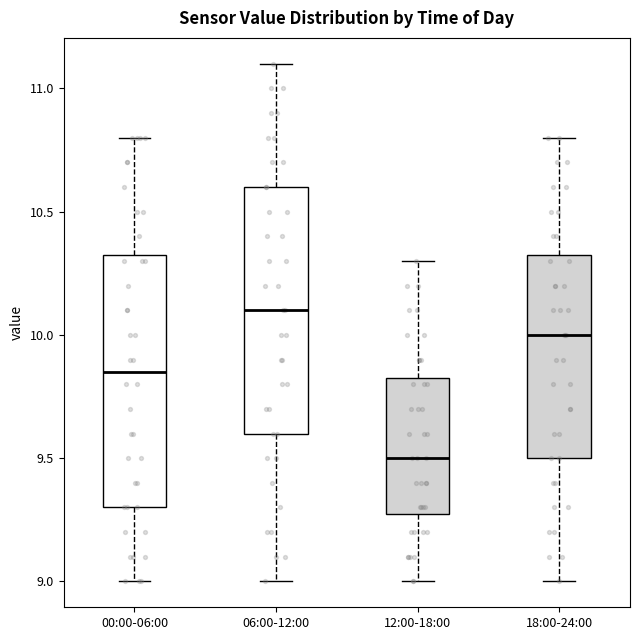

Which box has the lowest median line?

12:00-18:00